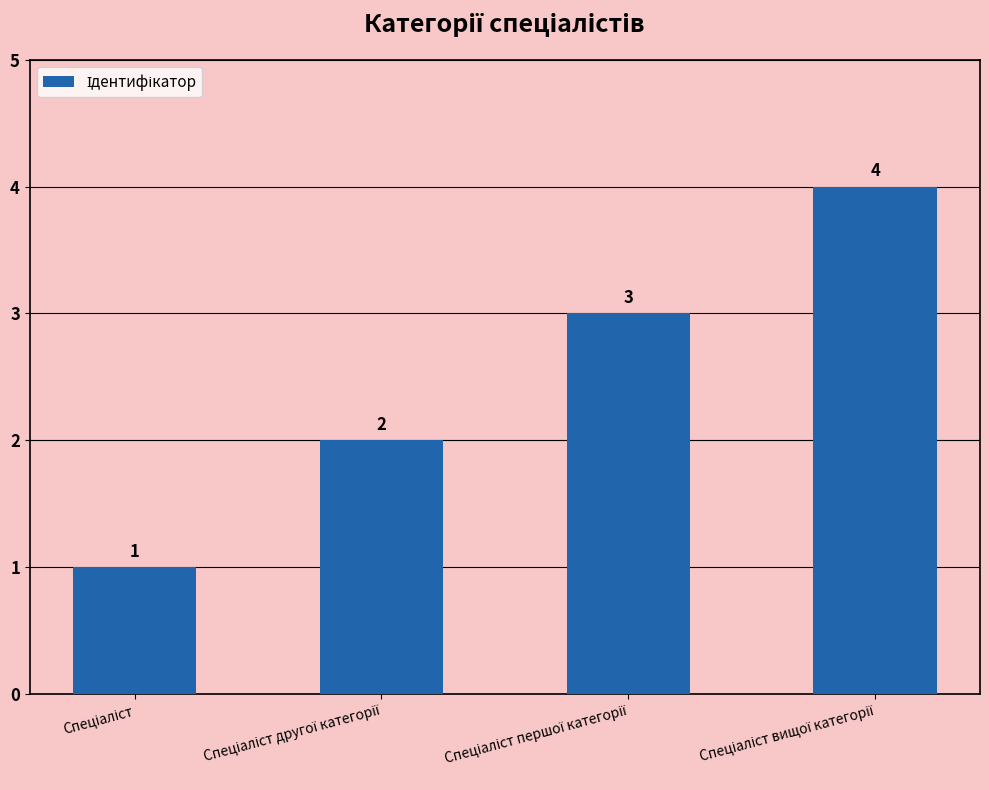

What is the sum of all values?

10